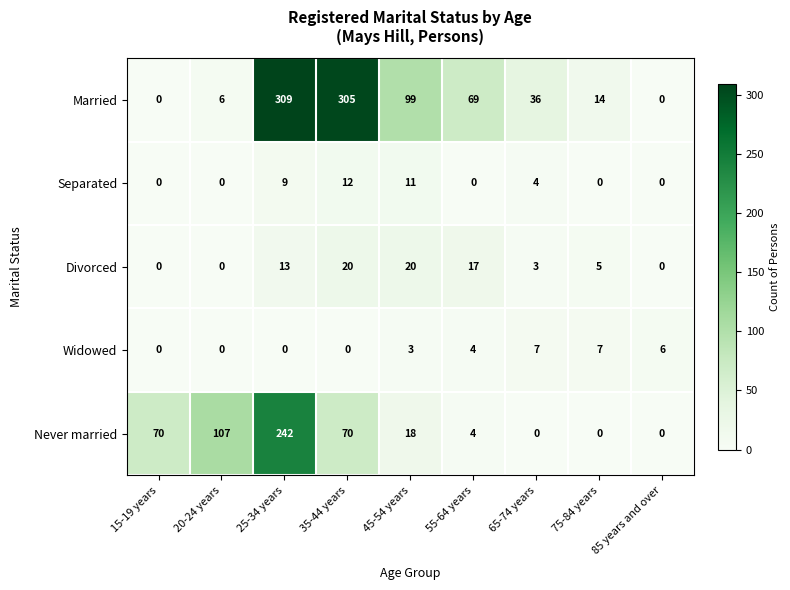

Which series has the largest range (max minus min)?

Married